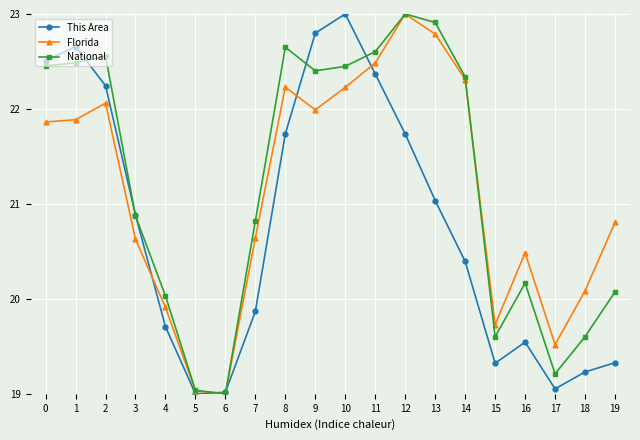

Does the chart display data point markers on the line(s)?

Yes